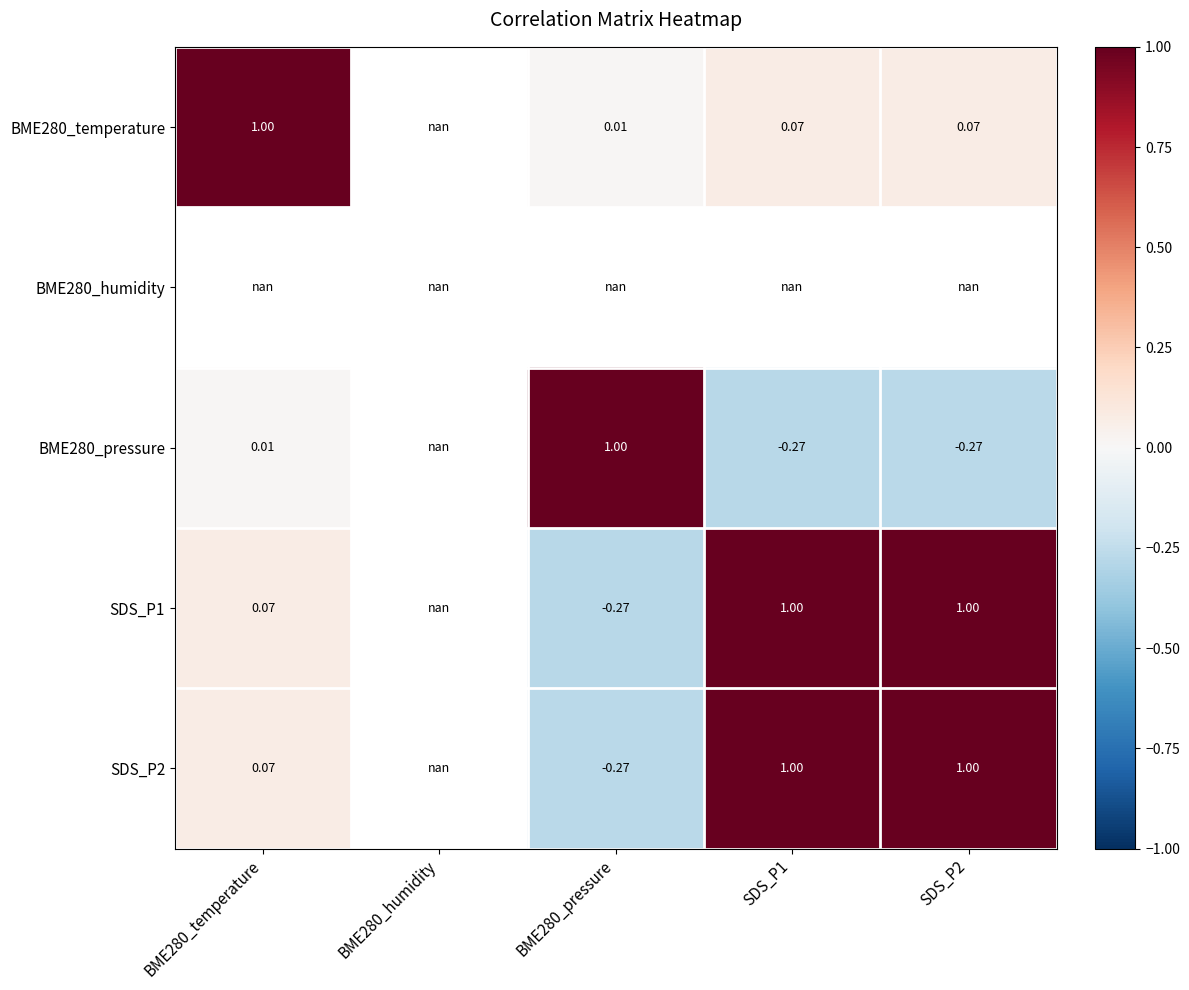

How many data points in BME280_pressure are less than 0?

2